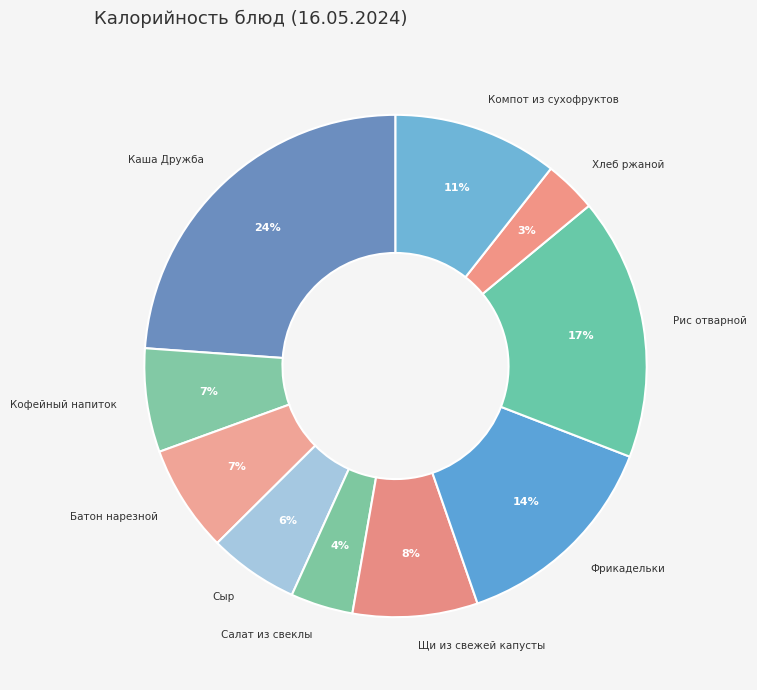

How many segments does this pie chart have?

10